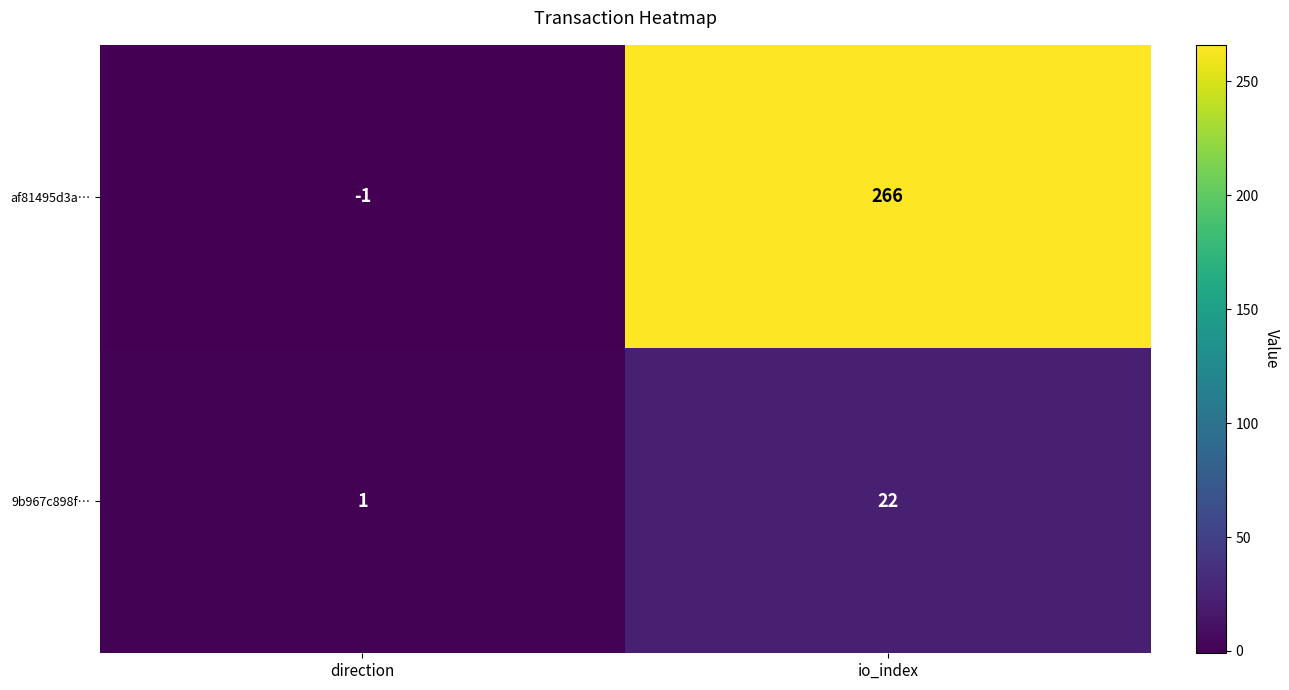

Reading left to right, what are all the values shown in this chart?

af81495d3a…: direction=-1	io_index=266
9b967c898f…: direction=1	io_index=22